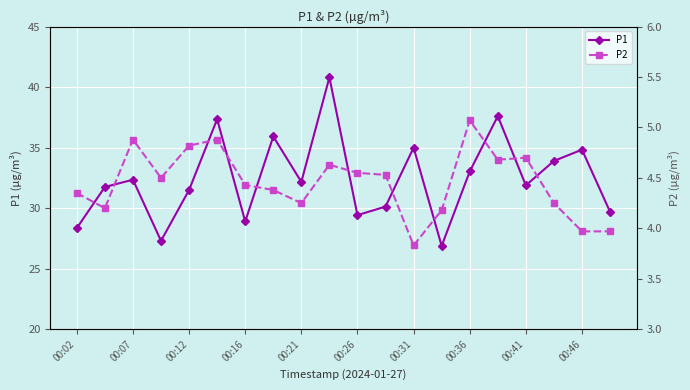

The P1 series shows 35.0 at 00:31. True or false?

True